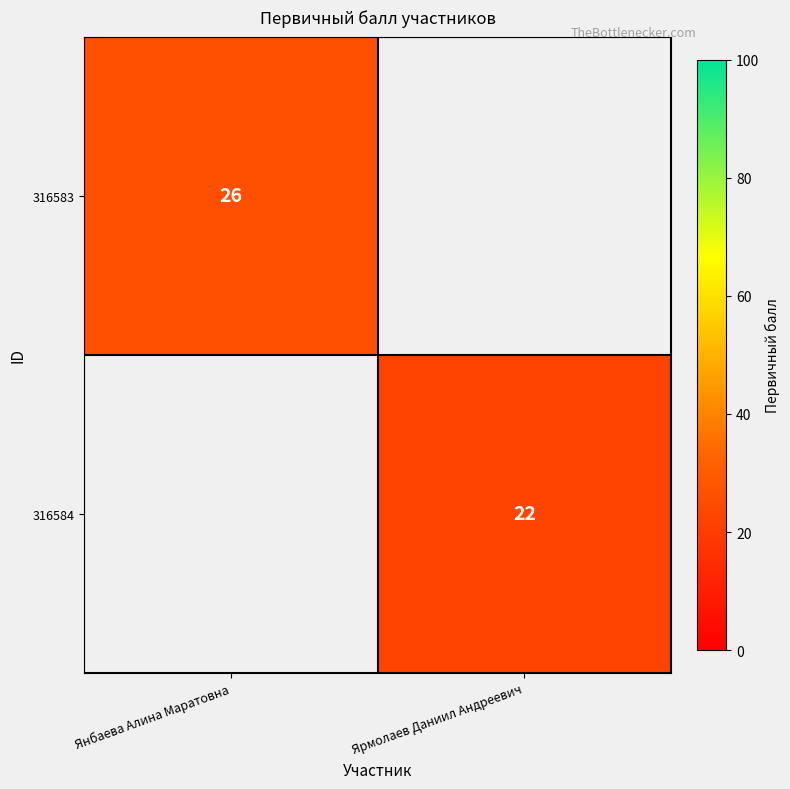

The value of 316583 at Янбаева Алина Маратовна is 26. True or false?

True